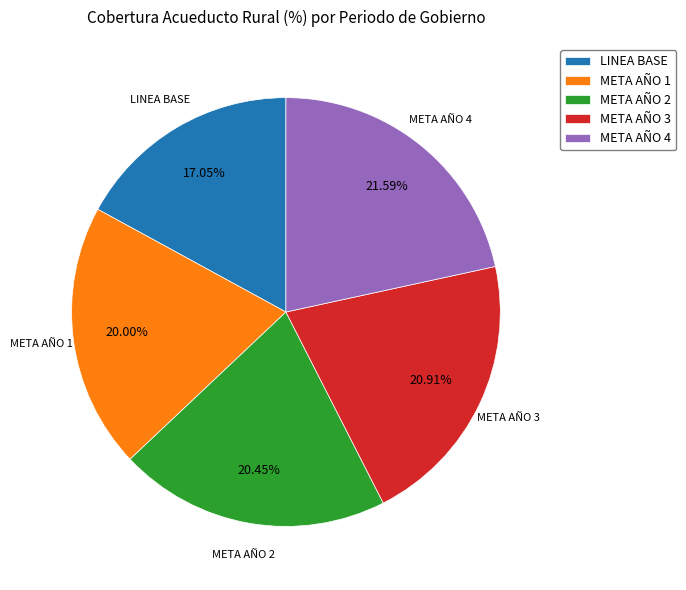

Which category has the smallest portion of the pie?

LINEA BASE